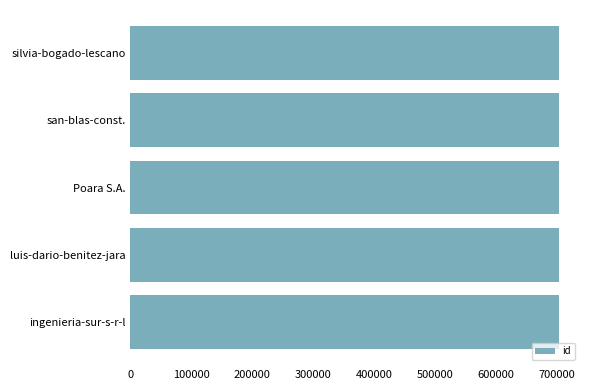

What is the sum of the values at silvia-bogado-lescano and ingenieria-sur-s-r-l?

1406517